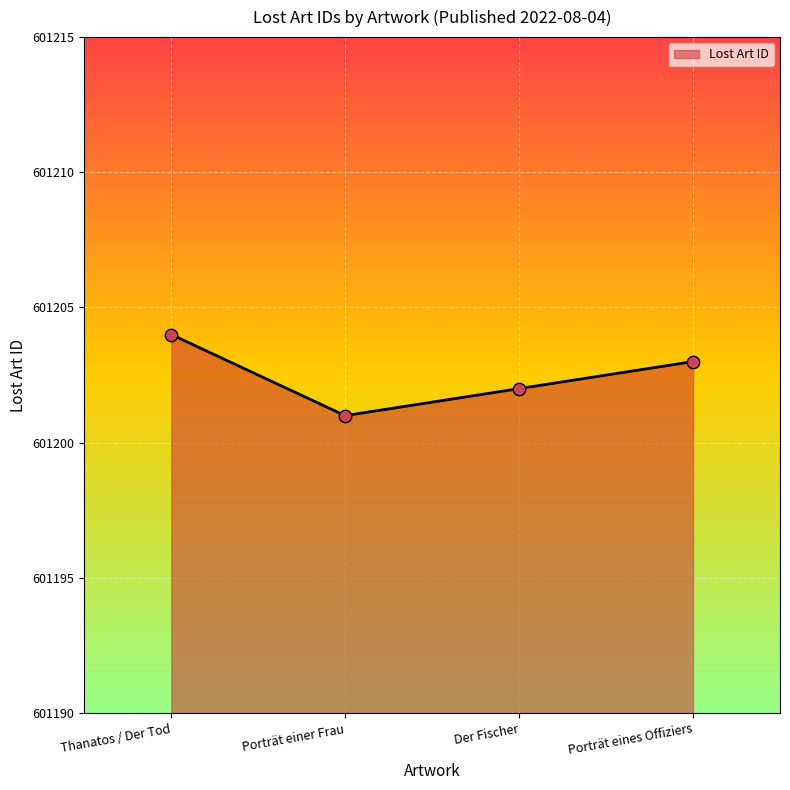

Which has a higher value, Porträt eines Offiziers or Thanatos / Der Tod?

Thanatos / Der Tod